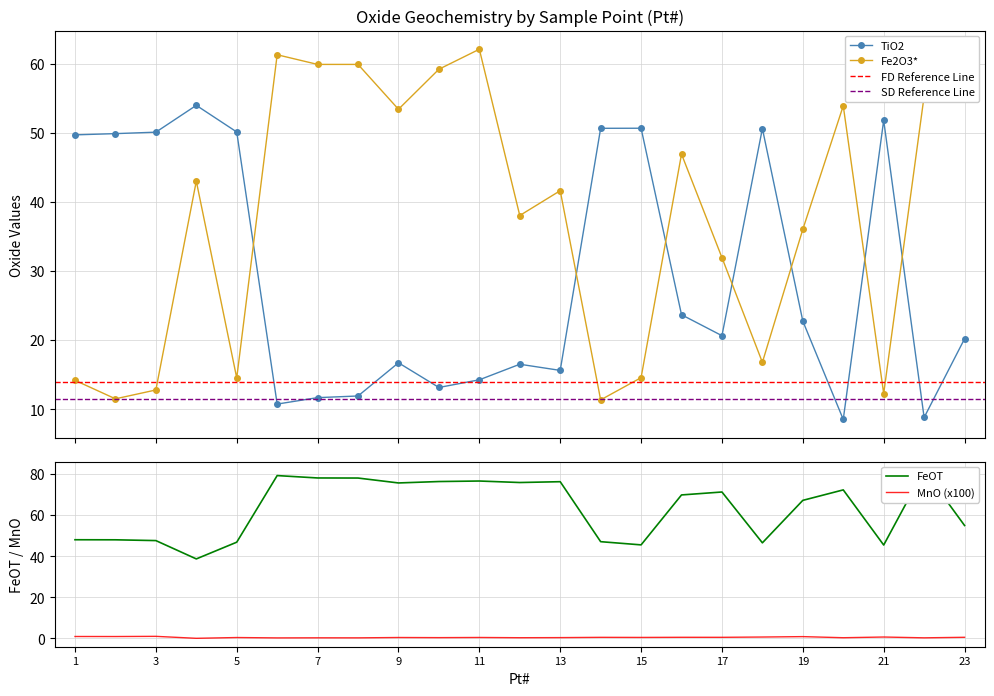

Reading left to right, list all the values displayed in this chart.

TiO2: 49.7	49.9	50.1	54.0	50.1	10.8	11.7	11.9	16.7	13.2	14.3	16.5	15.6	50.6	50.6	23.7	20.6	50.6	22.8	8.5	51.8	8.8	20.2
FeOT: 48.0	48.0	47.6	38.7	46.8	79.3	78.1	78.1	75.7	76.4	76.6	75.9	76.3	47.1	45.5	69.8	71.3	46.5	67.2	72.3	45.4	82.0	55.0
Fe2O3*: 14.2	11.5	12.8	43.0	14.5	61.3	59.9	59.9	53.4	59.2	62.1	38.0	41.6	11.4	14.6	46.9	31.9	16.8	36.0	53.9	12.3	55.3	61.1
MnO: 0.9	0.9	1.0	0.0	0.4	0.2	0.2	0.2	0.4	0.3	0.4	0.3	0.3	0.5	0.4	0.5	0.5	0.6	0.8	0.3	0.6	0.2	0.5